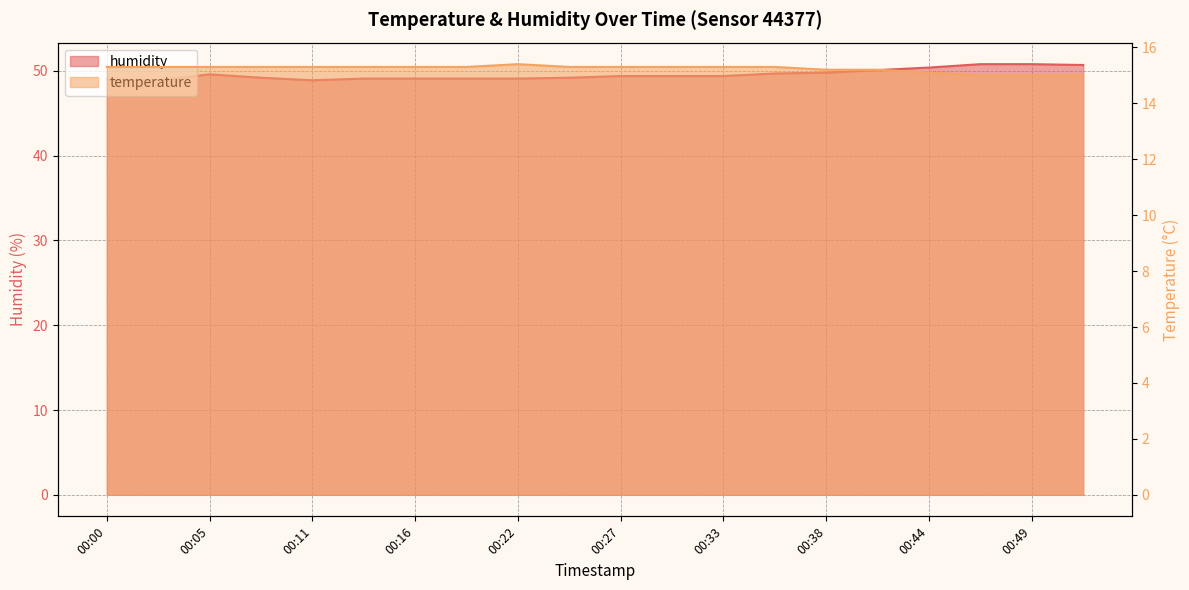

What is the sum of all humidity values?

991.7